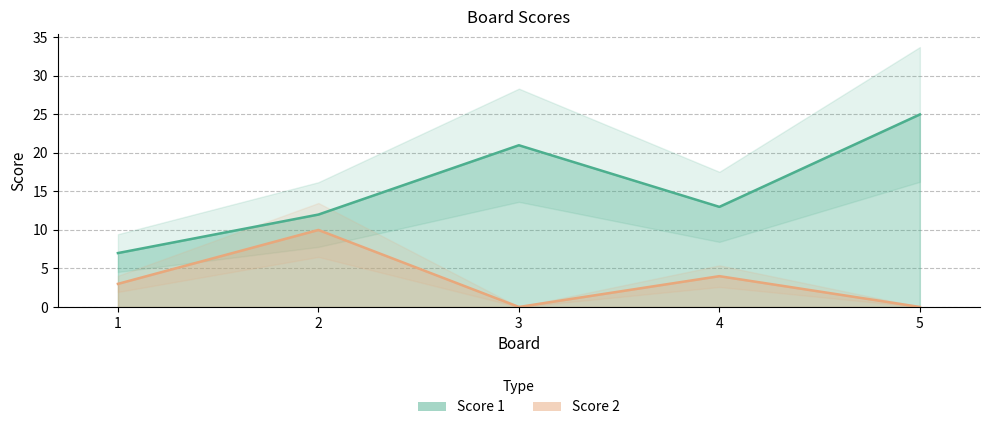

How many values in the Score 1 series exceed 13?

2